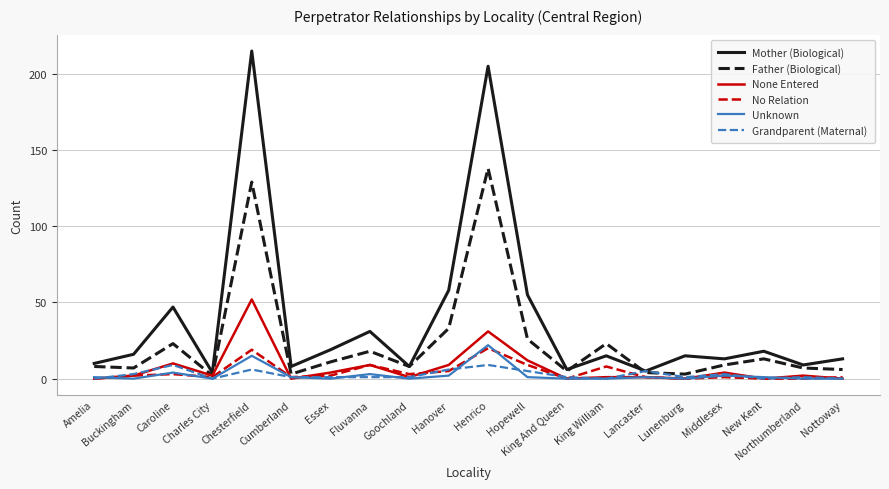

True or false: None Entered and No Relation intersect in this chart.

True